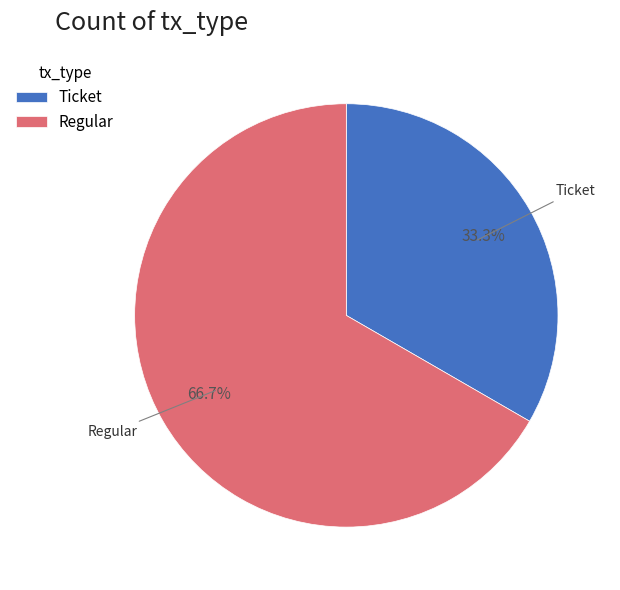

How many segments does this pie chart have?

2